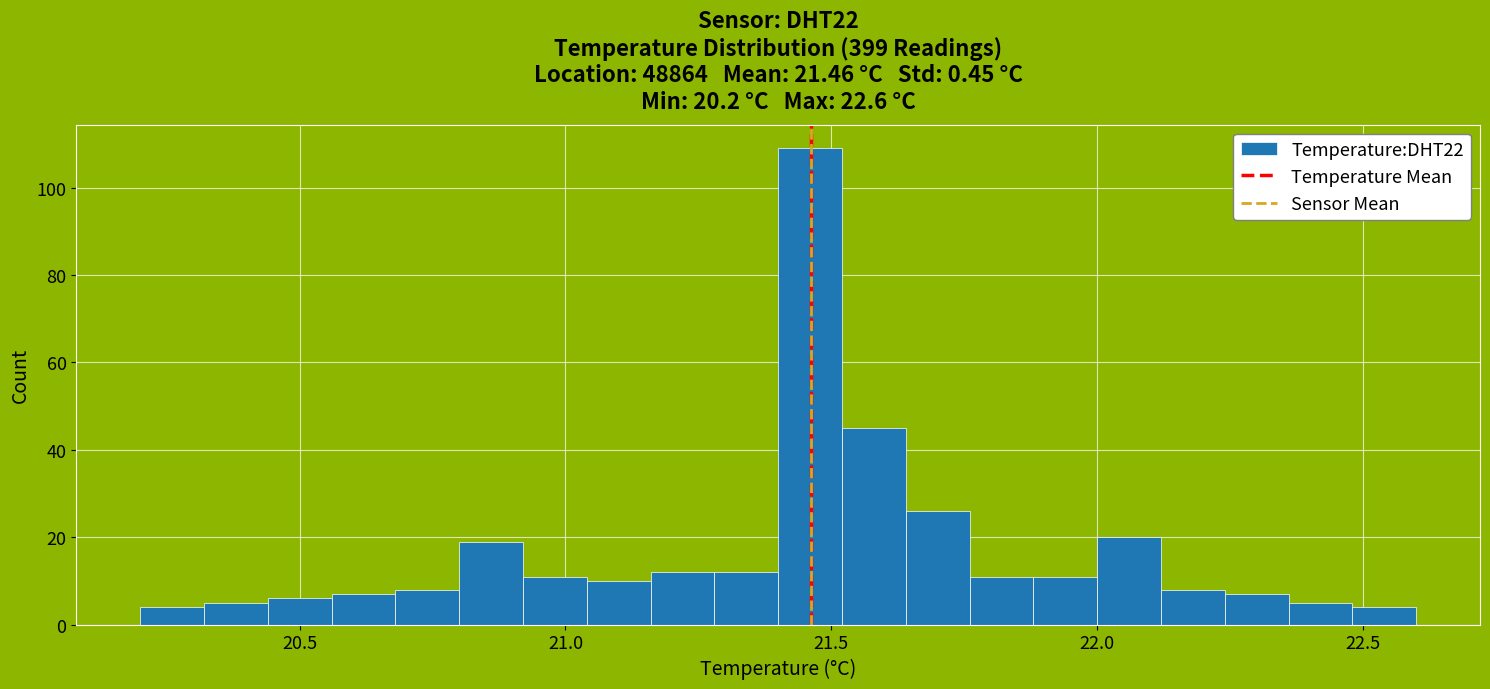

Around what value on the x-axis is the tallest bar? Give the approximate position of its centre, as read against the axis.

21.45